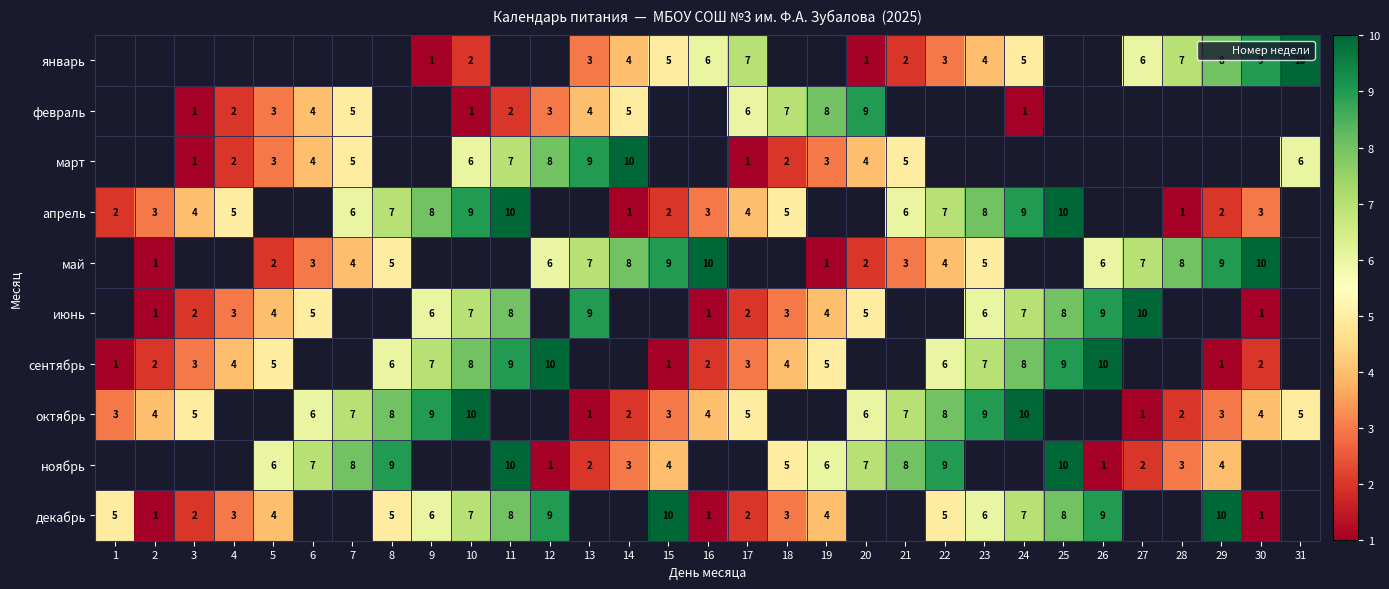

How many октябрь values are between 8 and 10?

6